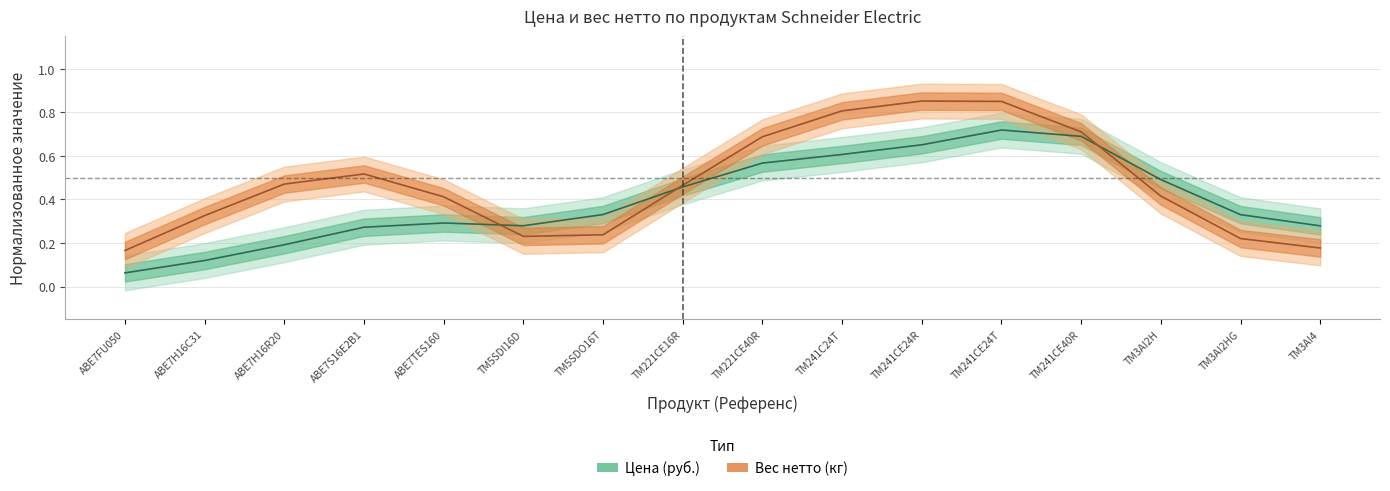

After their last crossing, which series has the higher values: Вес нетто (кг) or Цена (руб.)?

Цена (руб.)